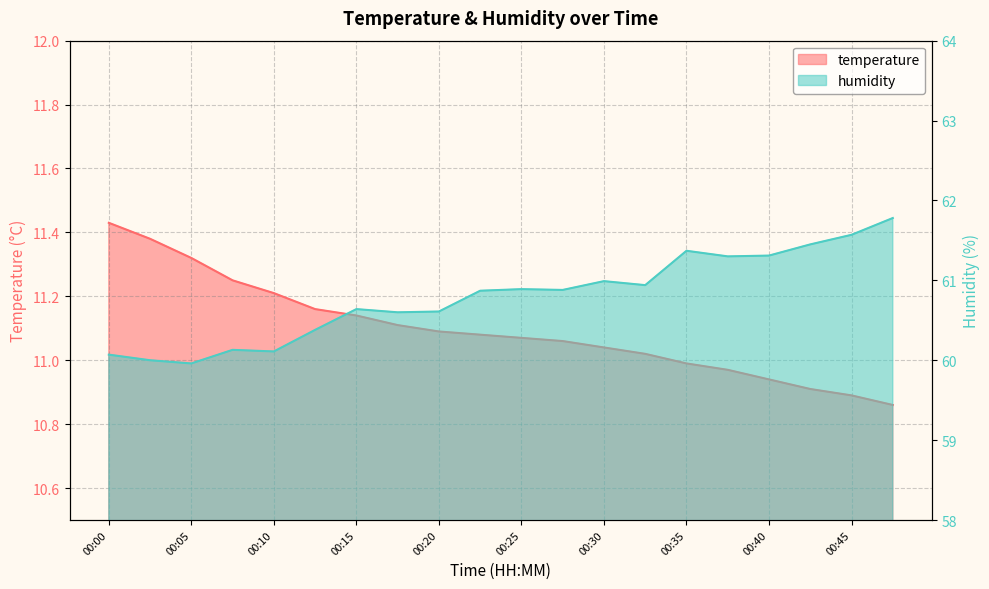

Reading left to right, what are all the values shown in this chart?

temperature: 00:00=11.4	00:03=11.4	00:05=11.3	00:08=11.2	00:10=11.2	00:13=11.2	00:15=11.1	00:18=11.1	00:20=11.1	00:23=11.1	00:25=11.1	00:27=11.1	00:30=11.0	00:32=11.0	00:35=11.0	00:37=11.0	00:40=10.9	00:42=10.9	00:45=10.9	00:47=10.9
humidity: 00:00=60.1	00:03=60.0	00:05=60.0	00:08=60.1	00:10=60.1	00:13=60.4	00:15=60.6	00:18=60.6	00:20=60.6	00:23=60.9	00:25=60.9	00:27=60.9	00:30=61.0	00:32=60.9	00:35=61.4	00:37=61.3	00:40=61.3	00:42=61.5	00:45=61.6	00:47=61.8